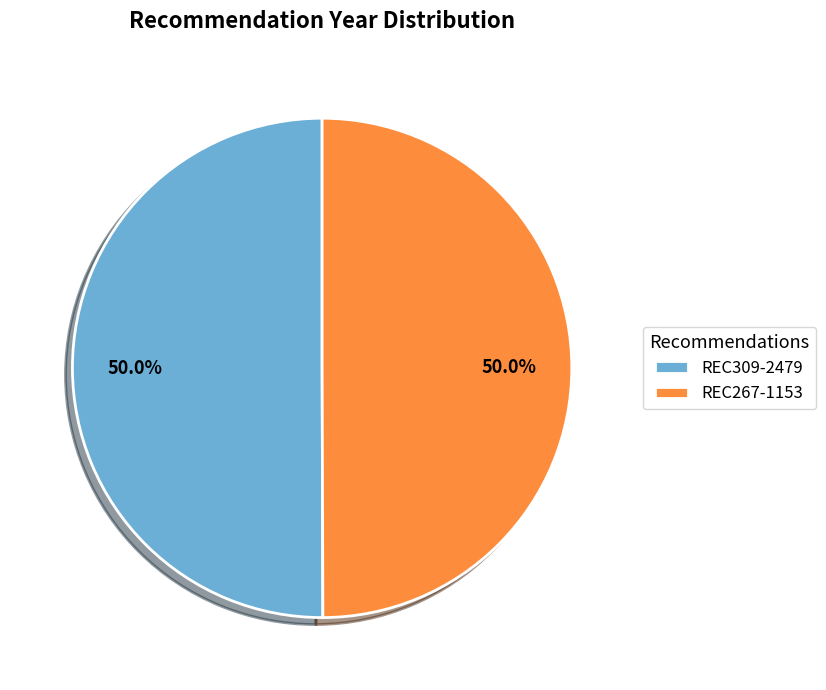

Approximately how many times larger is the value at REC309-2479 compared to REC267-1153?

1.0